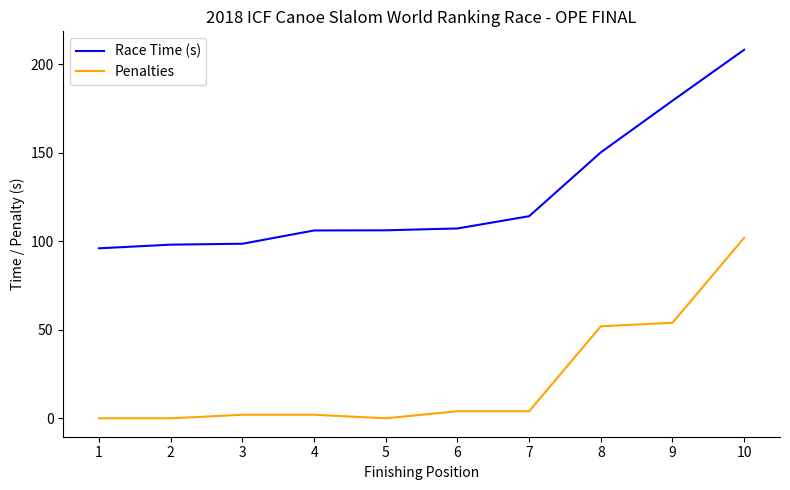

Read the Race Time (s) value at 9.

179.5